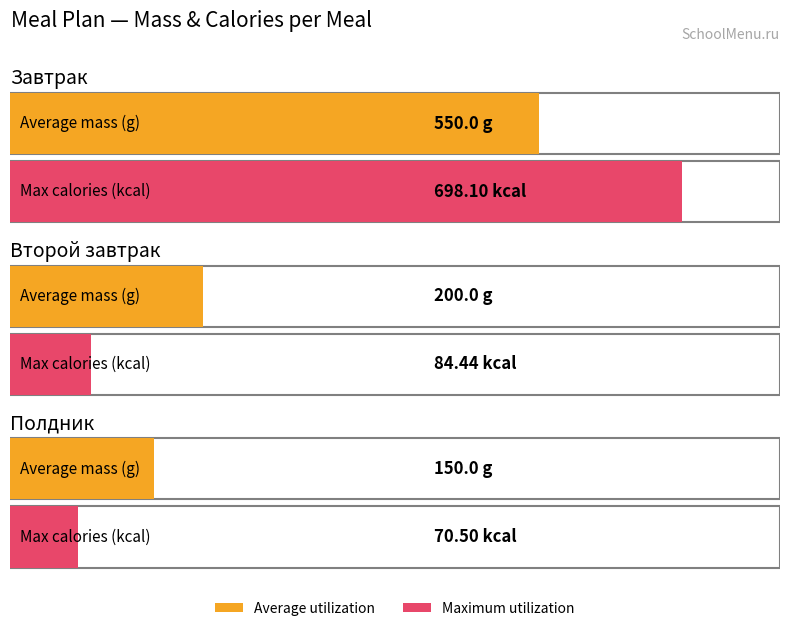

Is the value of Average utilization at Завтрак greater than the value of Maximum utilization at Полдник?

Yes